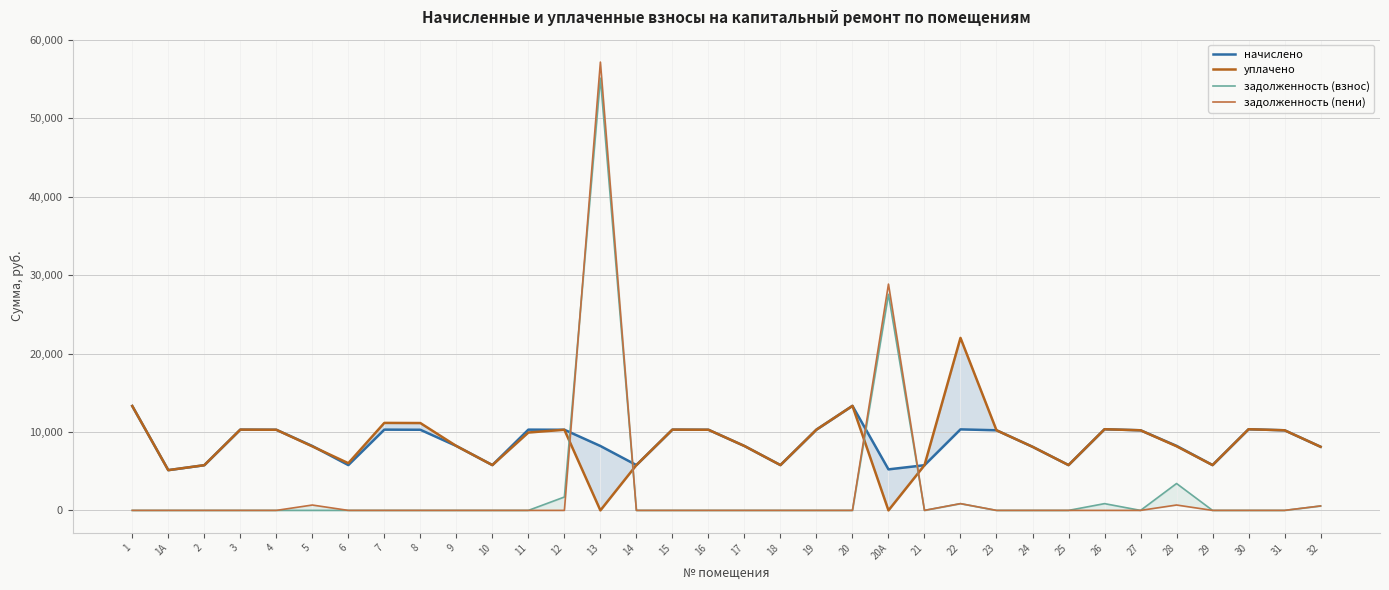

List the series in order of their peak value, highest first.

задолженность (пени), задолженность (взнос), уплачено, начислено